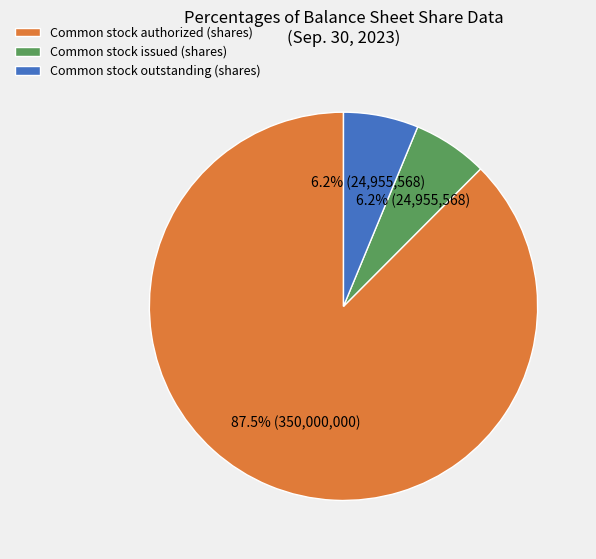

What percentage is NOT represented by Common stock issued (shares)?

93.8%